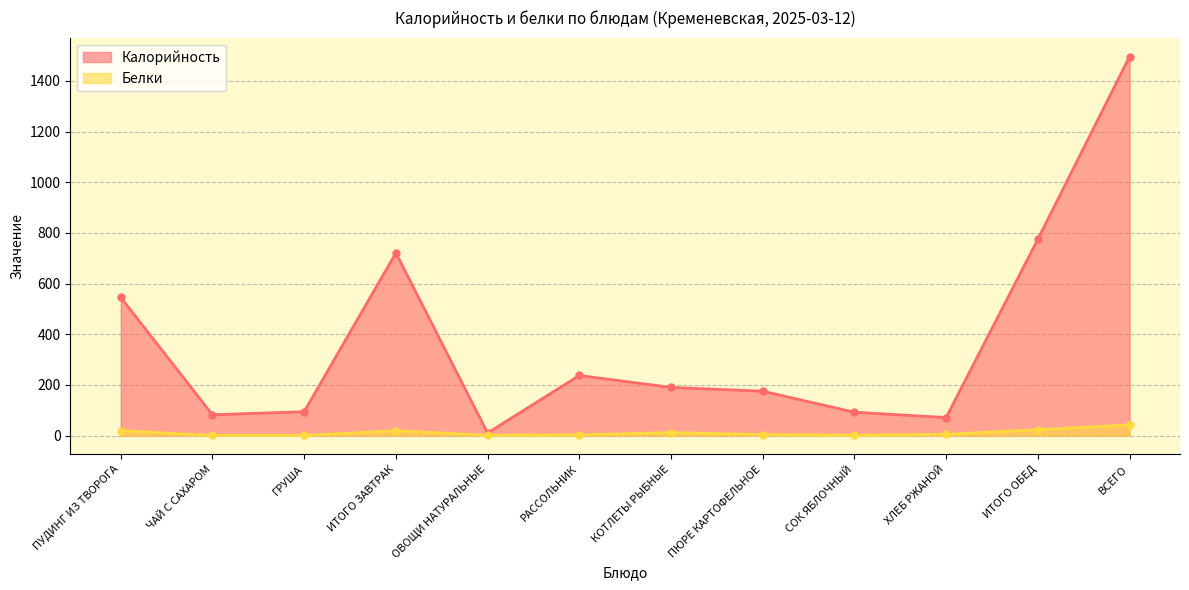

Reading left to right, list all the values displayed in this chart.

Калорийность: ПУДИНГ ИЗ ТВОРОГА=545.0	ЧАЙ С САХАРОМ=82.0	ГРУША=94.0	ИТОГО ЗАВТРАК=721.0	ОВОЩИ НАТУРАЛЬНЫЕ=10.0	РАССОЛЬНИК=237.0	КОТЛЕТЫ РЫБНЫЕ=190.0	ПЮРЕ КАРТОФЕЛЬНОЕ=175.0	СОК ЯБЛОЧНЫЙ=92.0	ХЛЕБ РЖАНОЙ=71.0	ИТОГО ОБЕД=775.0	ВСЕГО=1496.0
Белки: ПУДИНГ ИЗ ТВОРОГА=19.0	ЧАЙ С САХАРОМ=0.4	ГРУША=0.3	ИТОГО ЗАВТРАК=19.0	ОВОЩИ НАТУРАЛЬНЫЕ=1.0	РАССОЛЬНИК=2.5	КОТЛЕТЫ РЫБНЫЕ=11.7	ПЮРЕ КАРТОФЕЛЬНОЕ=3.8	СОК ЯБЛОЧНЫЙ=1.0	ХЛЕБ РЖАНОЙ=4.6	ИТОГО ОБЕД=23.0	ВСЕГО=42.0